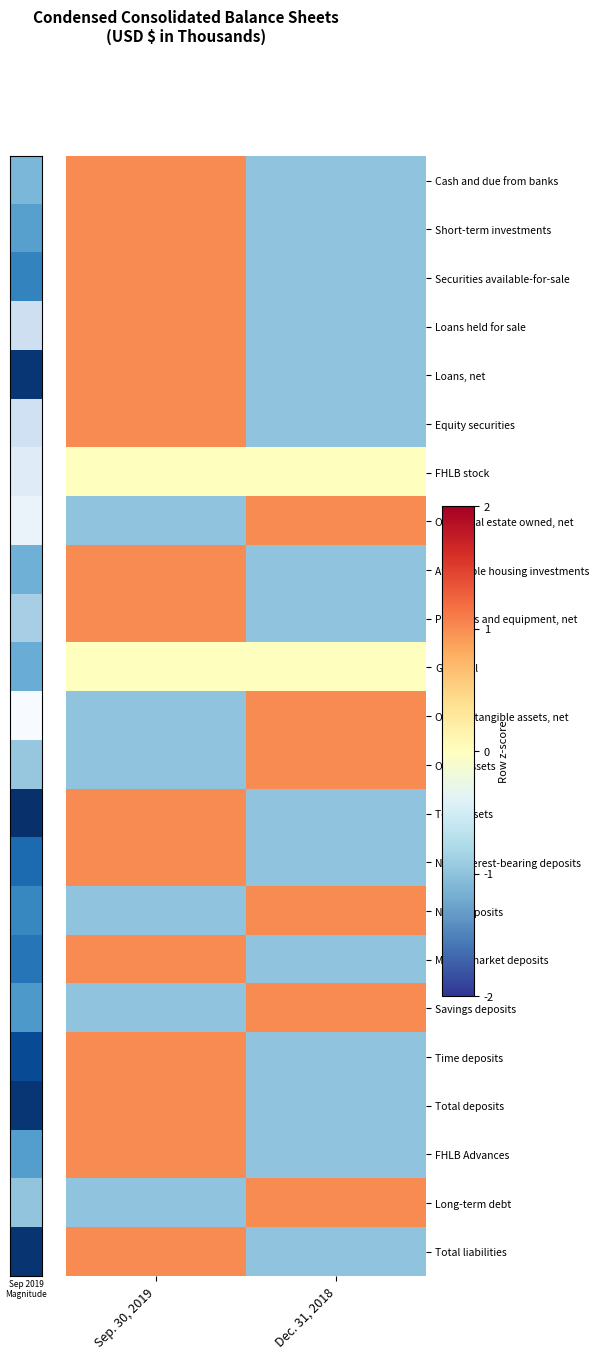

Which series has the widest spread of values?

Cash and due from banks